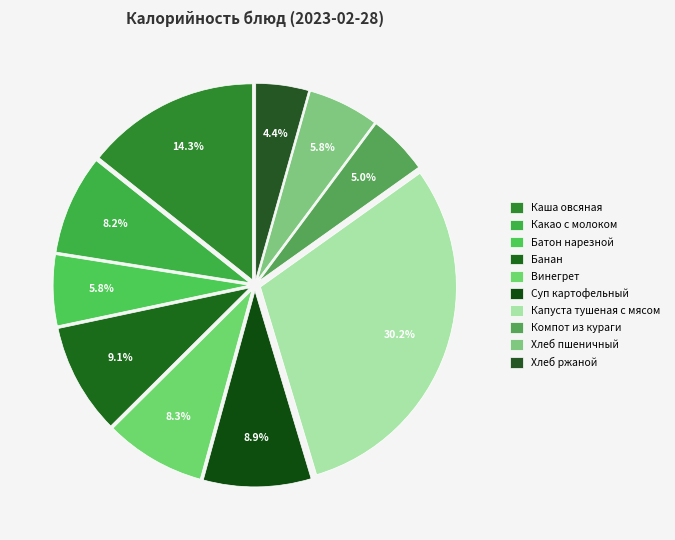

How many slices are in this pie chart?

10